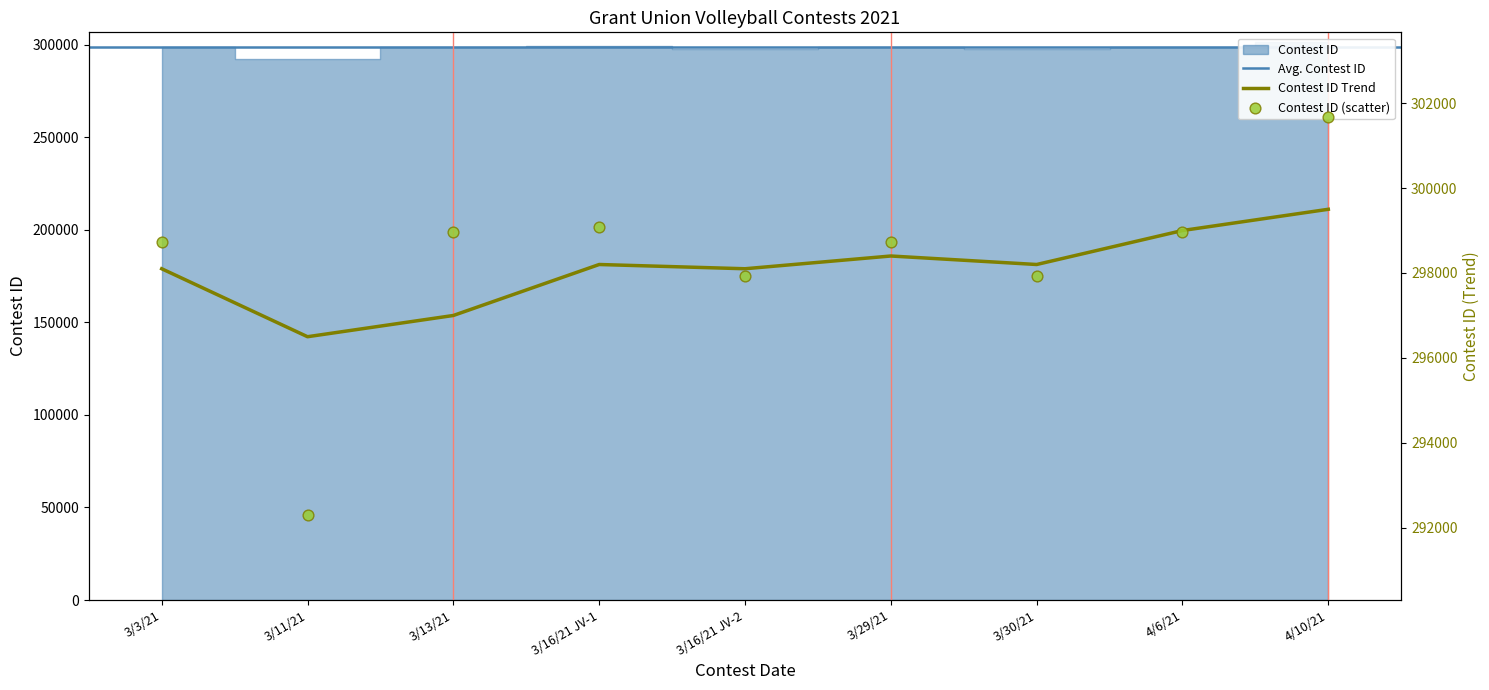

What is the change in value from 3/11/21 to 3/30/21?

+5624